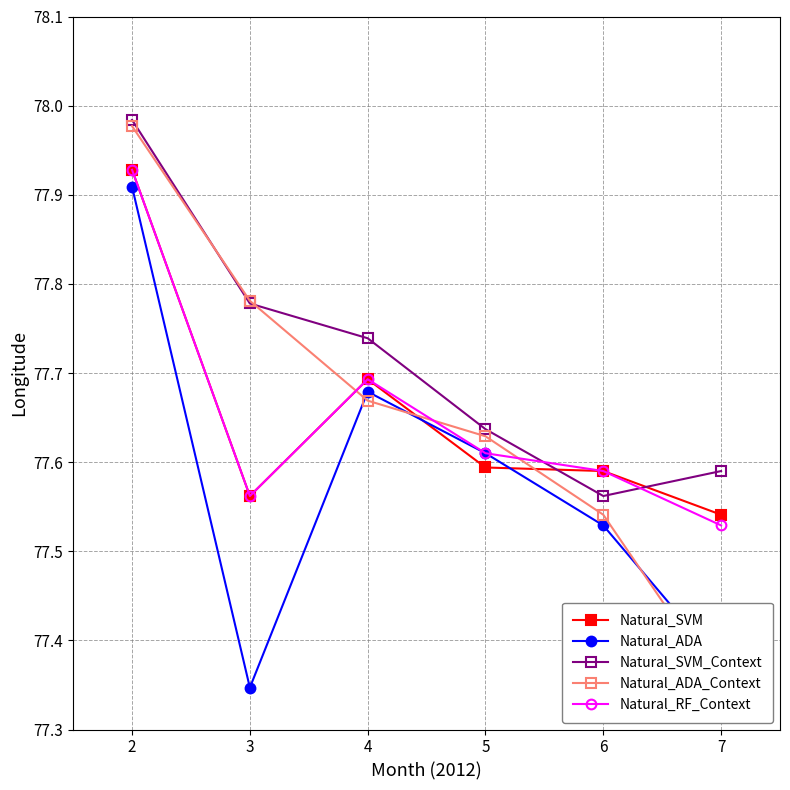

What is the smallest value displayed?

77.3